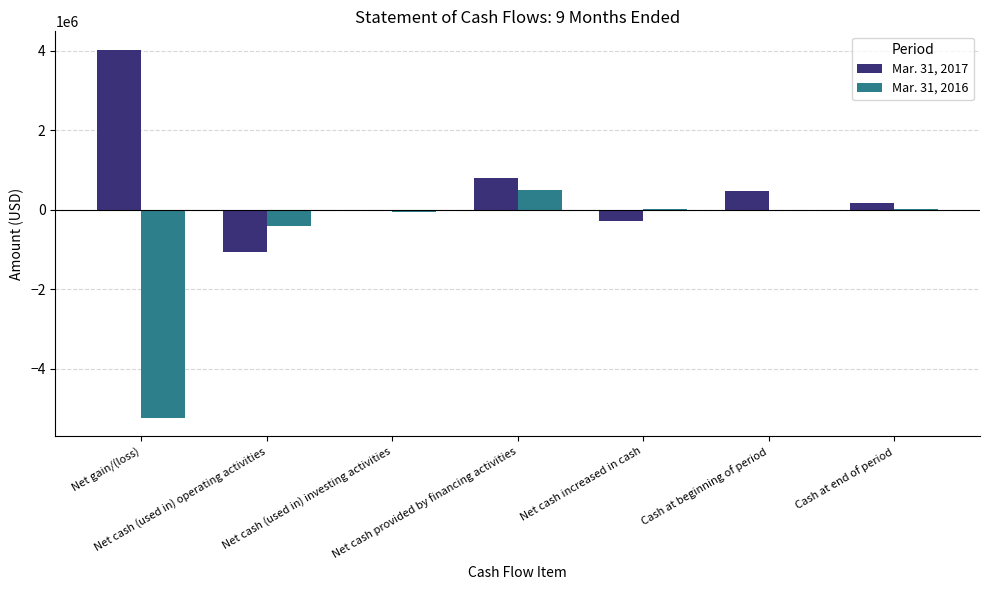

Which series has the largest total across all categories?

Mar. 31, 2017